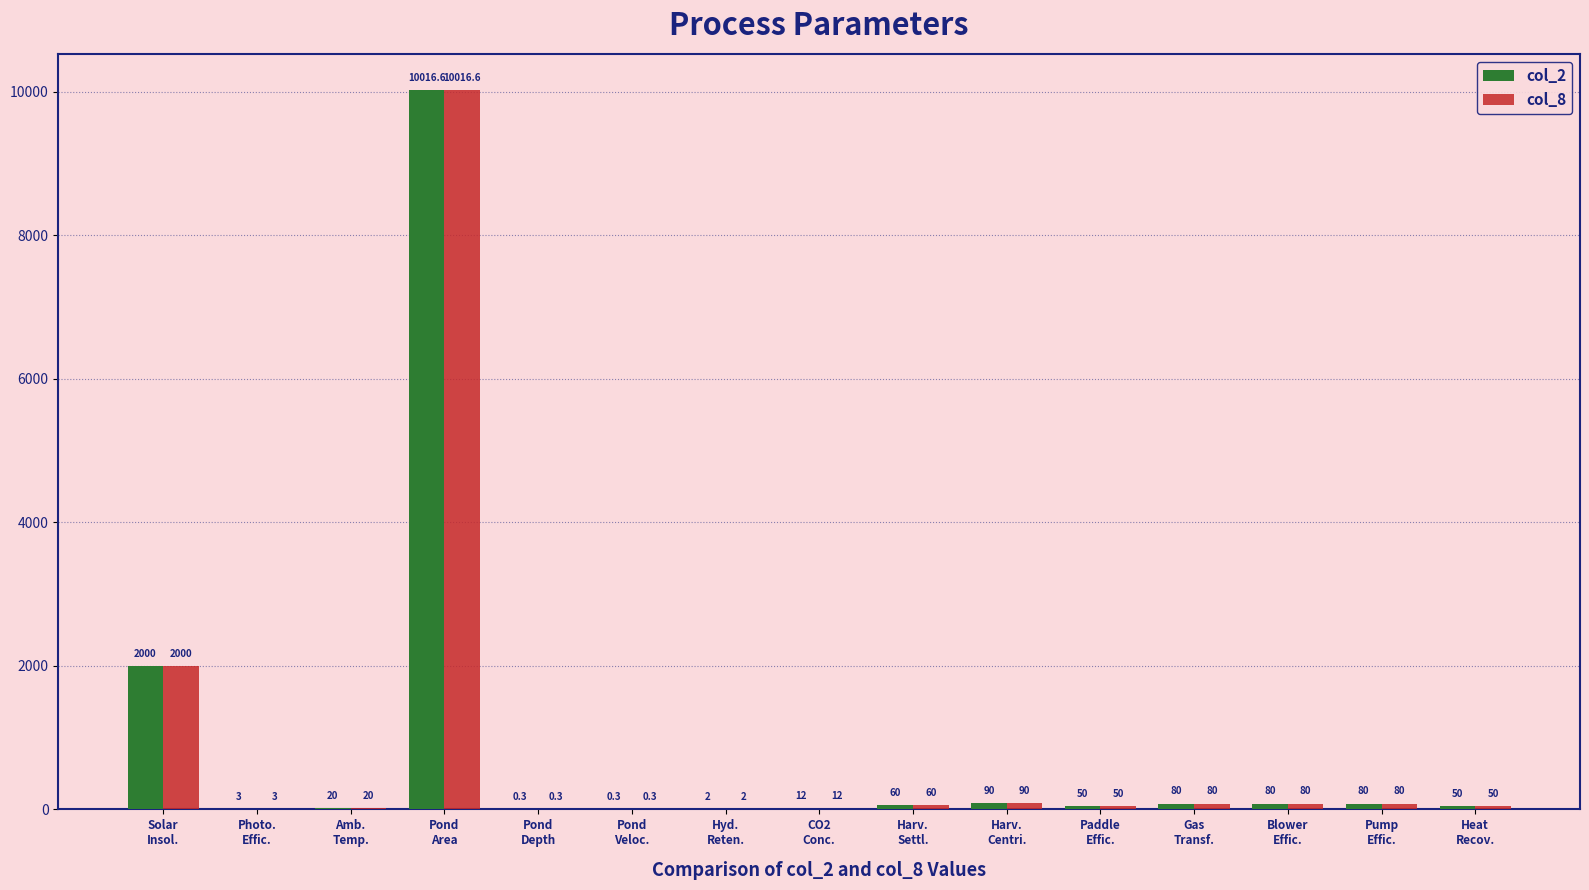

What is the sum of all col_2 values?

12544.2